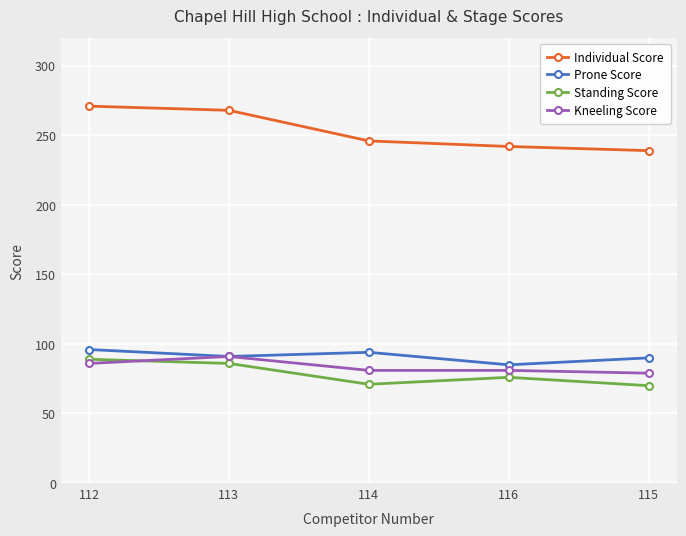

What is the label of the 1st point from the left?

112